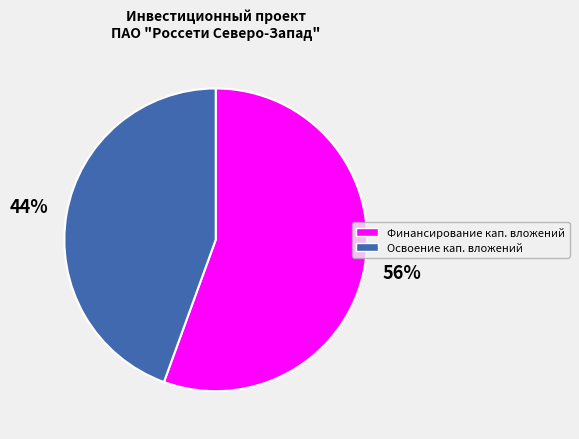

To the nearest percent, what is the average slice percentage?

50%